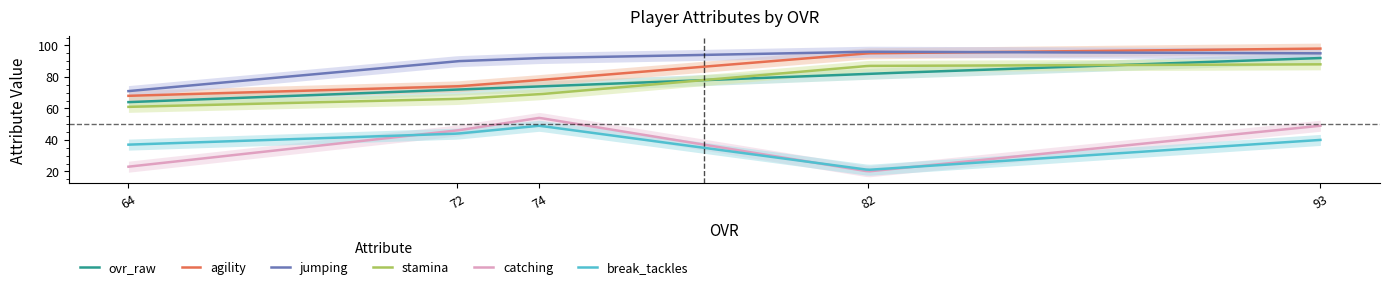

Reading left to right, transcribe all the data shown in this chart.

ovr_raw: 64=64	72=72	74=74	82=82	93=92
agility: 64=68	72=74	74=78	82=95	93=98
jumping: 64=71	72=90	74=92	82=96	93=95
stamina: 64=61	72=66	74=69	82=87	93=88
catching: 64=23	72=46	74=54	82=20	93=49
break_tackles: 64=37	72=44	74=49	82=21	93=40